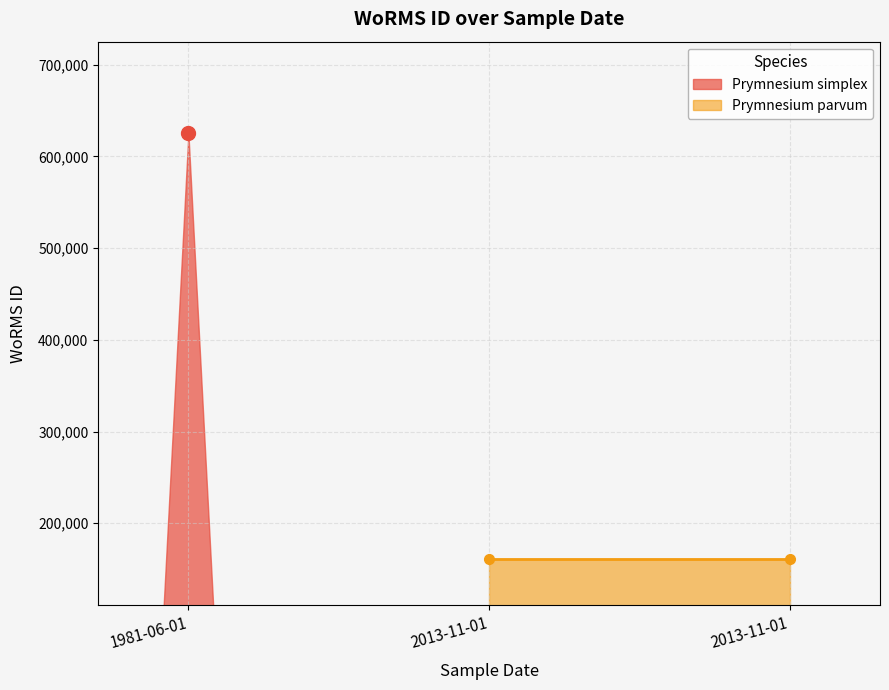

What is the sum of the values at 01-06-1981 and 01-11-2013?

785538